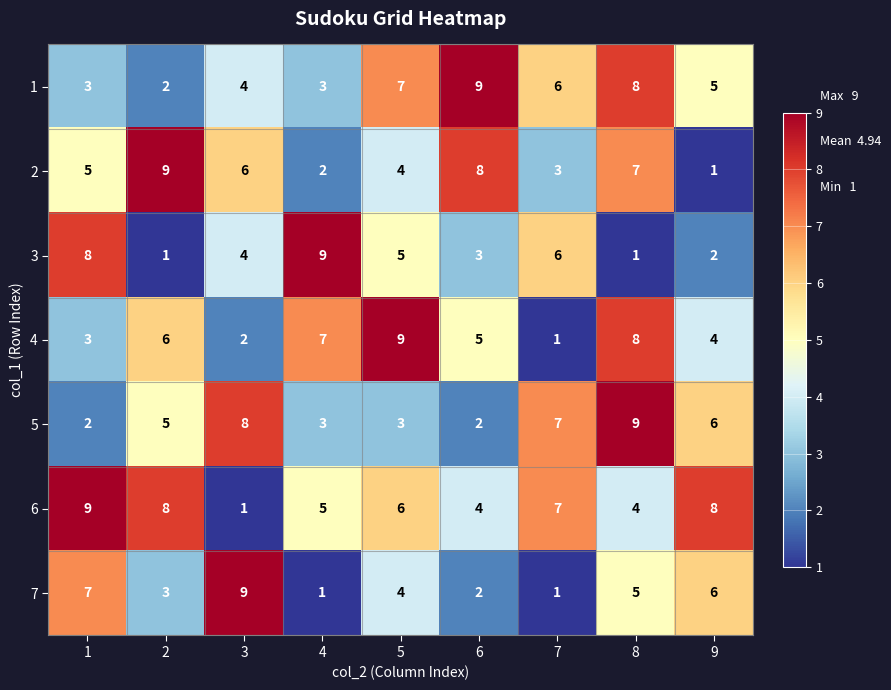

True or false: 1 has a value of 6 at 7.

True